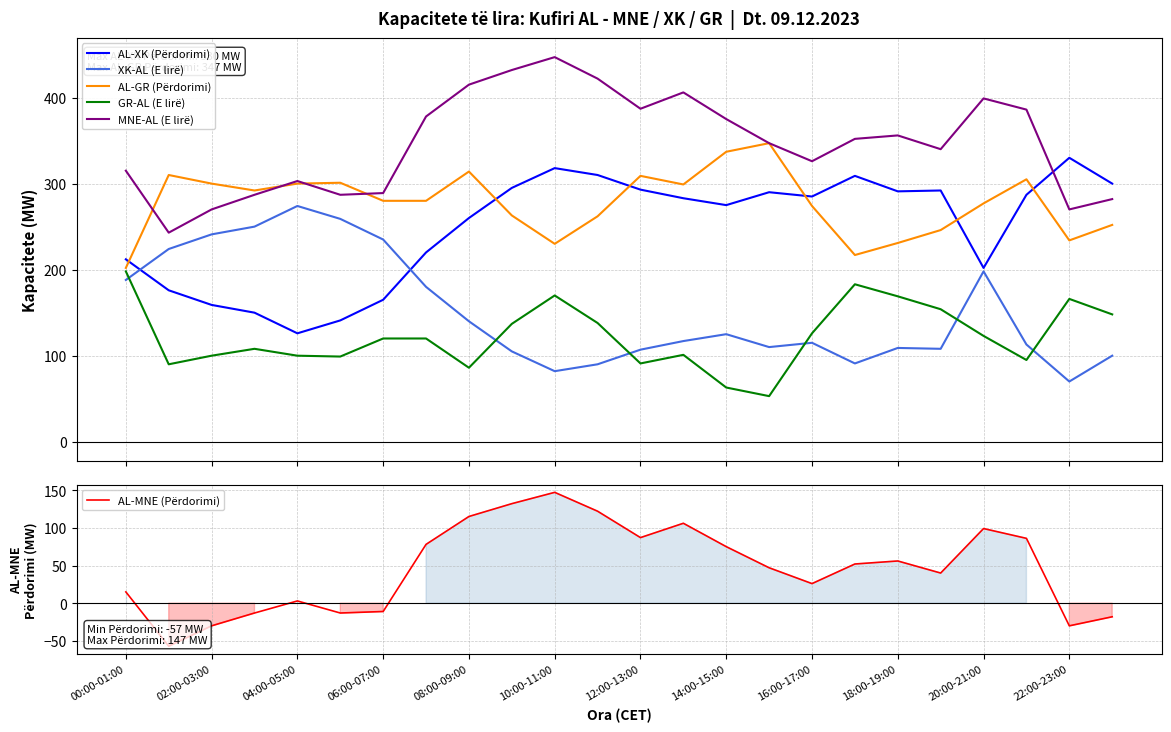

What is the lowest value of the AL-GR (Përdorimi) series?

202